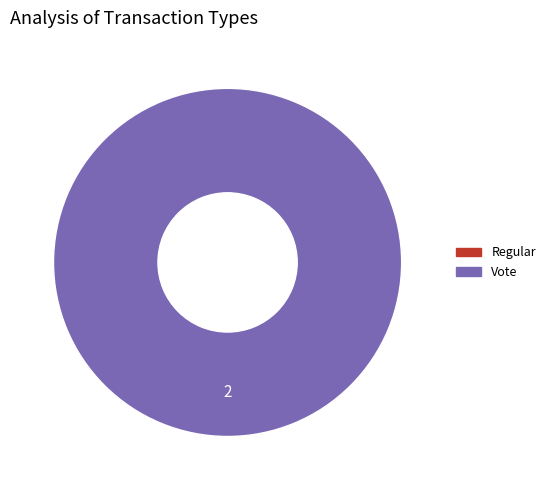

How many segments does this pie chart have?

2